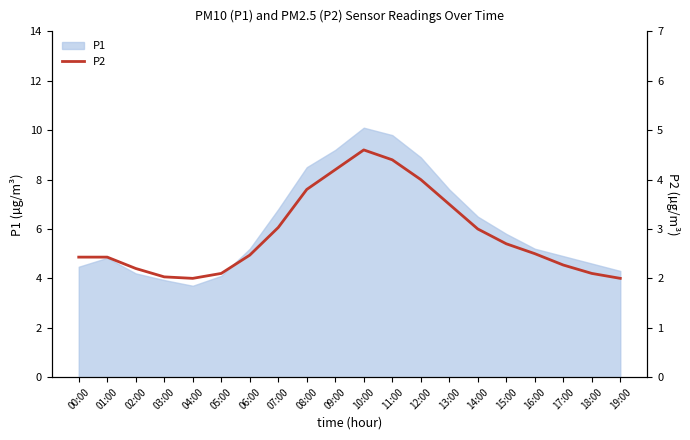

What is the label of the 17th point from the left?

16:00